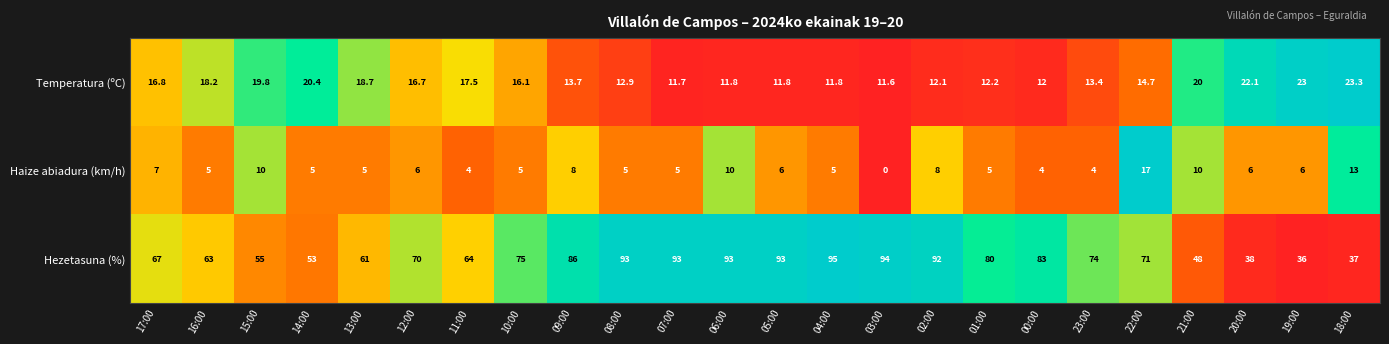

What is the average value of the Hezetasuna (%) series?

71.4